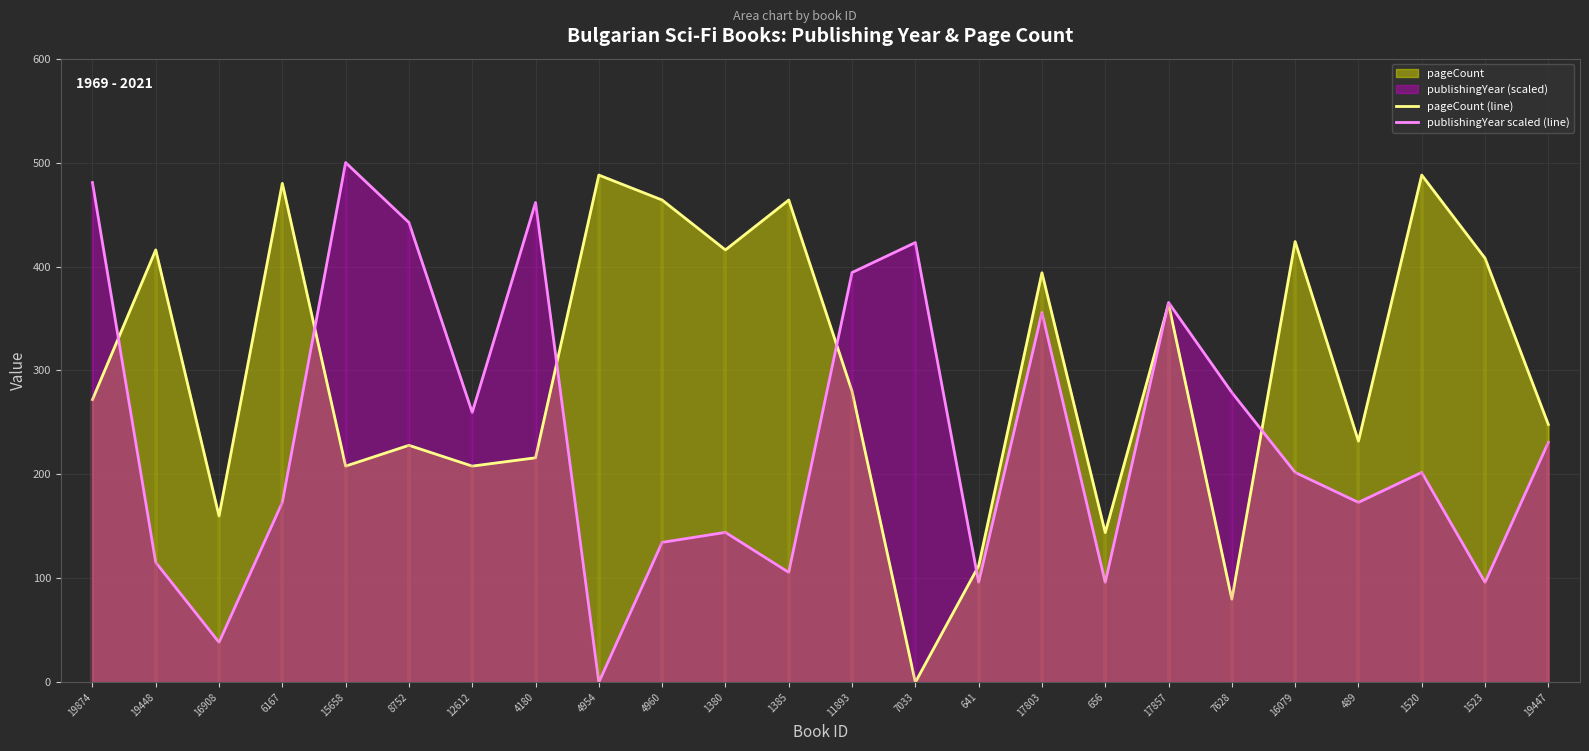

Is the value of pageCount (line) at 16079 greater than the value of publishingYear scaled (line) at 1523?

Yes